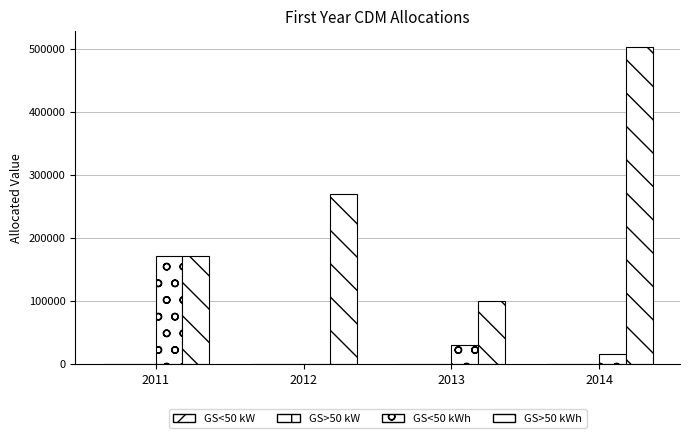

What is the difference between the maximum and minimum values in the GS<50 kWh series?

170338.2